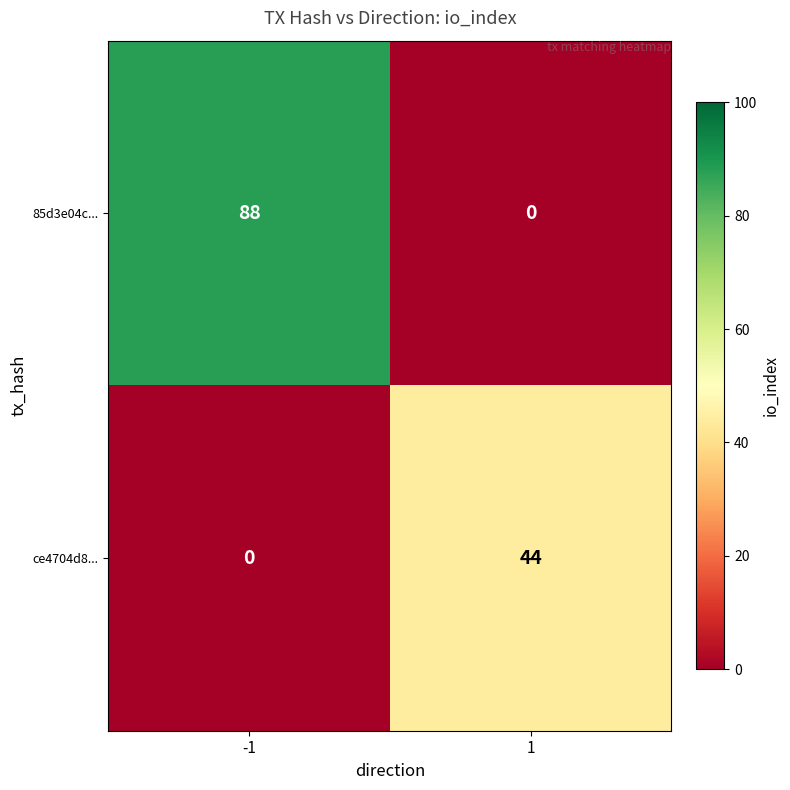

Which series has the largest total across all categories?

85d3e04c...